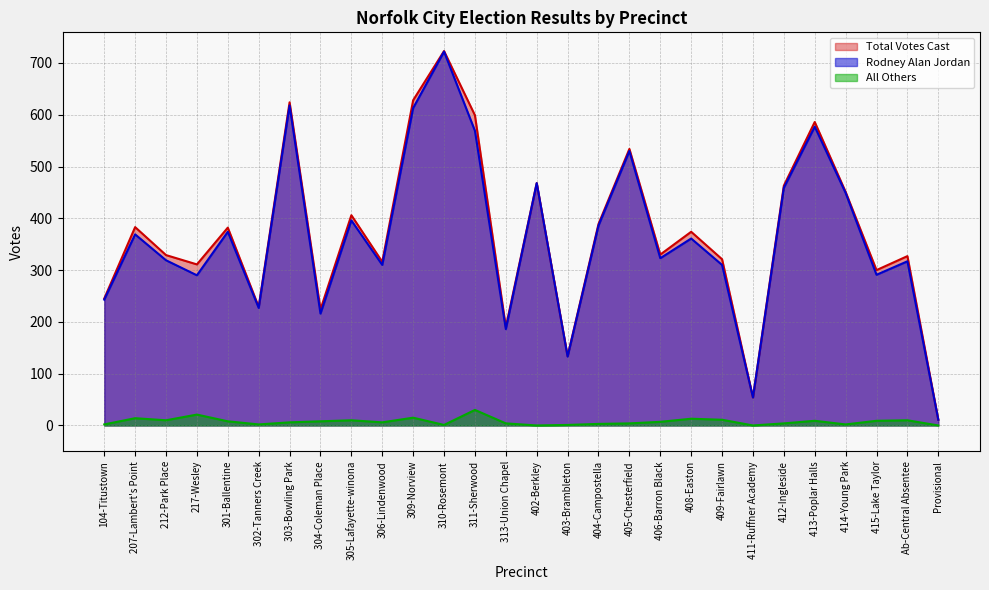

What position from the left is 302-Tanners Creek?

6